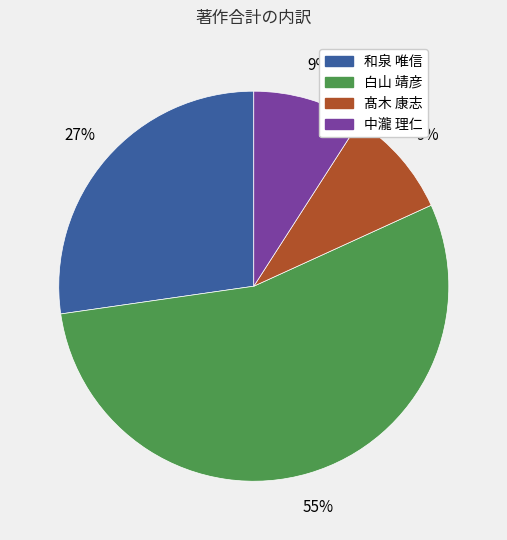

Is there any slice that represents more than half of the pie?

Yes